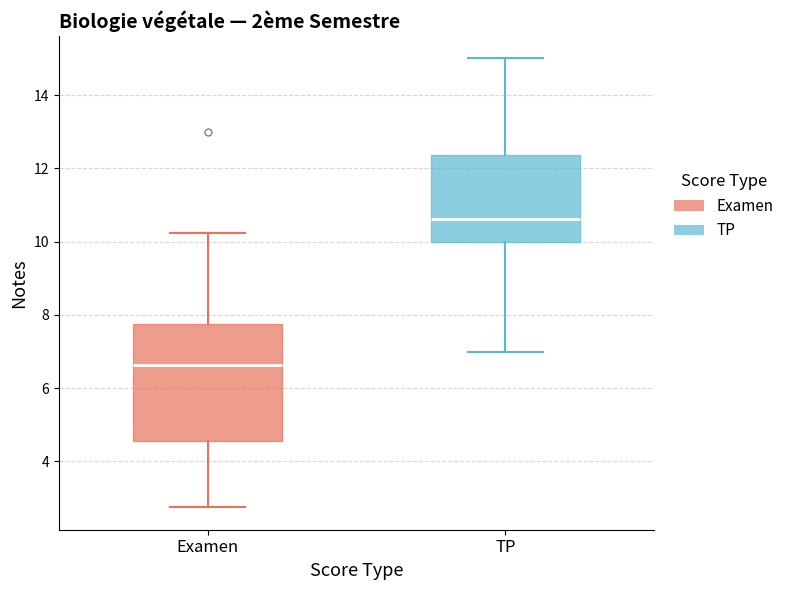

Reading left to right, read every box against the y-axis: the position of its median line, the range the box covers, and the ends of its whiskers. The values are not printed on the chart, so give them approximately, as read against the axis.

Examen: median 6.6, box 4.6 to 7.8, whiskers 2.8 to 10.2
TP: median 10.6, box 10.0 to 12.4, whiskers 7.0 to 15.0